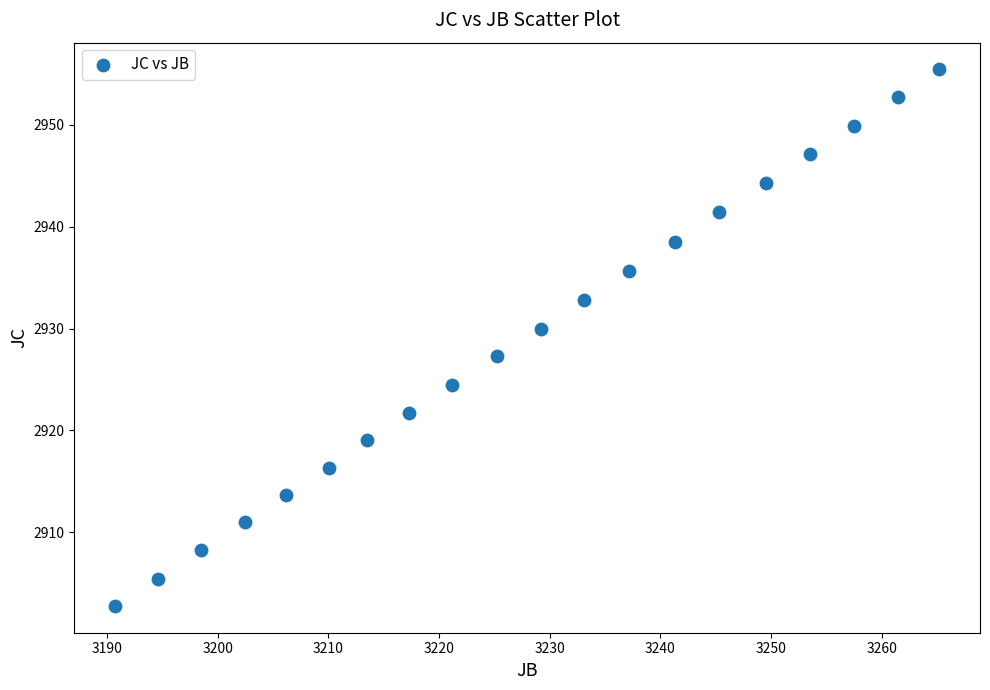

What is the range of X values (max minus min)?

74.4